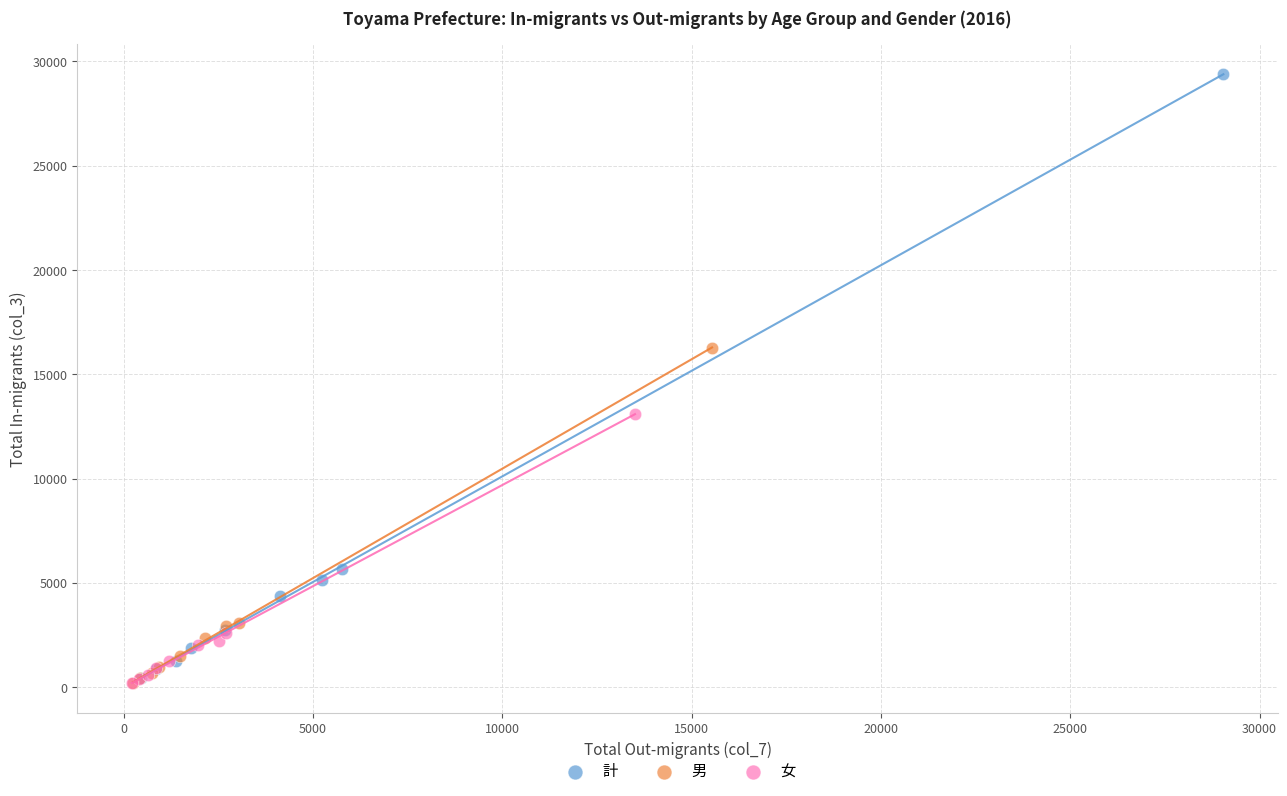

Which series has the largest Y range (max minus min)?

計